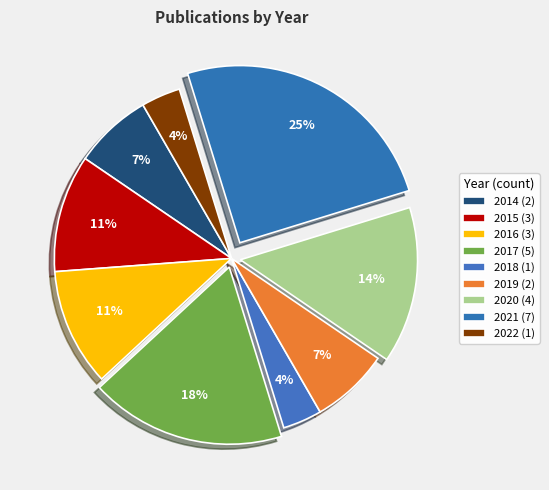

What portion of the pie excludes 2020?

85.7%